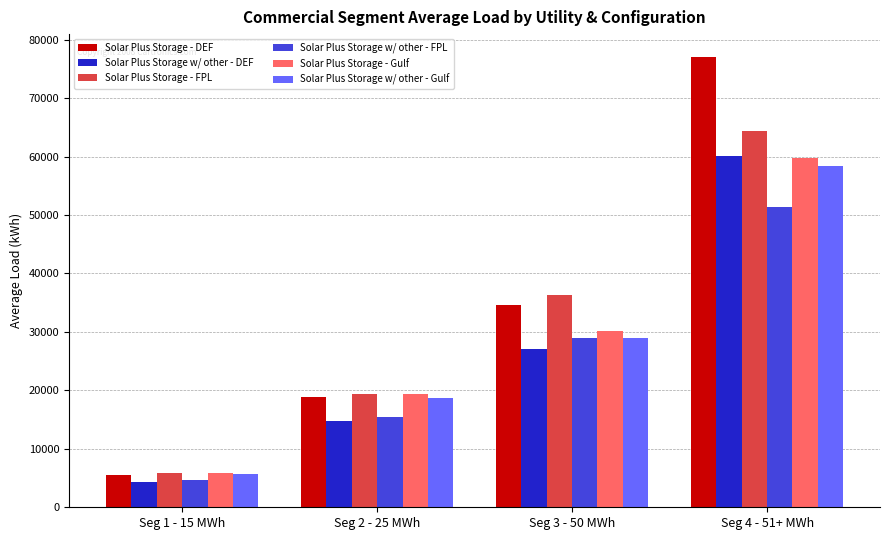

Which series has the largest total across all categories?

Solar Plus Storage - DEF